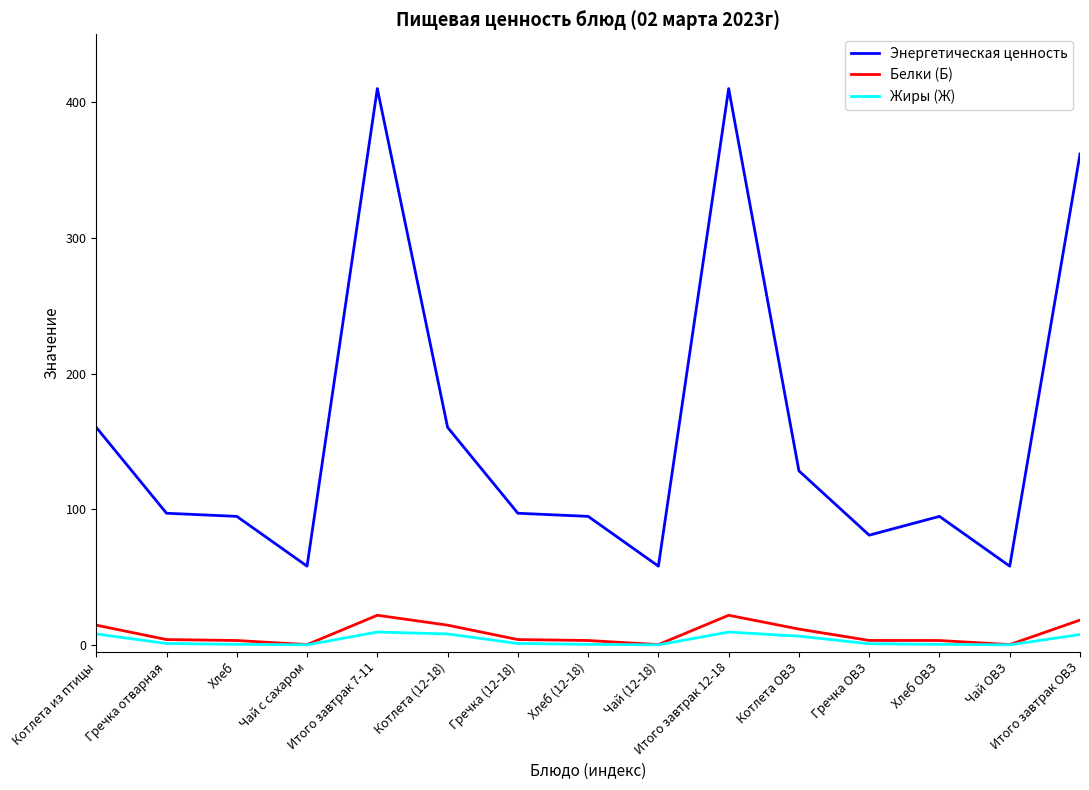

True or false: Белки (Б) has more than 0 interior local peaks.

True